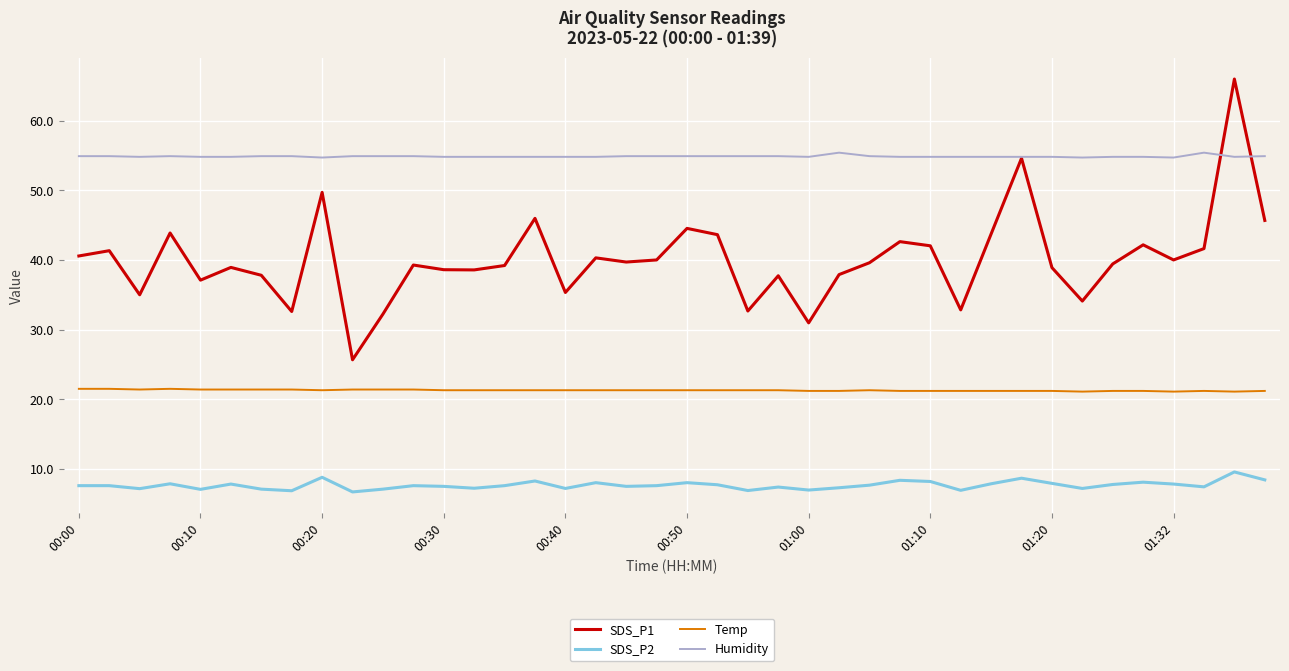

Which series has the largest total across all categories?

Humidity